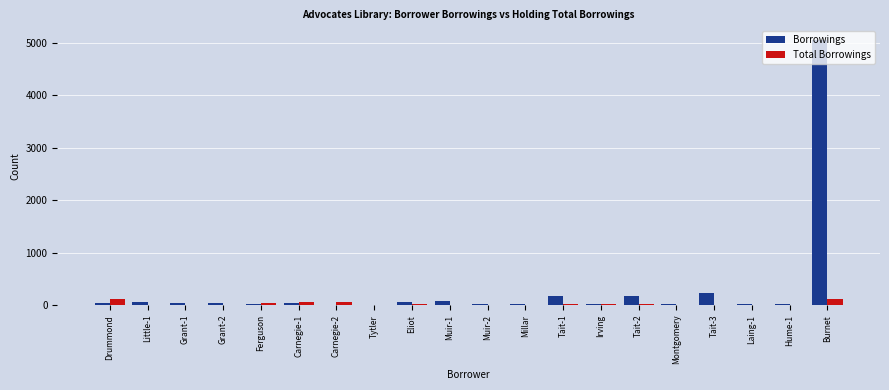

What is the sum of all Total Borrowings values?

498